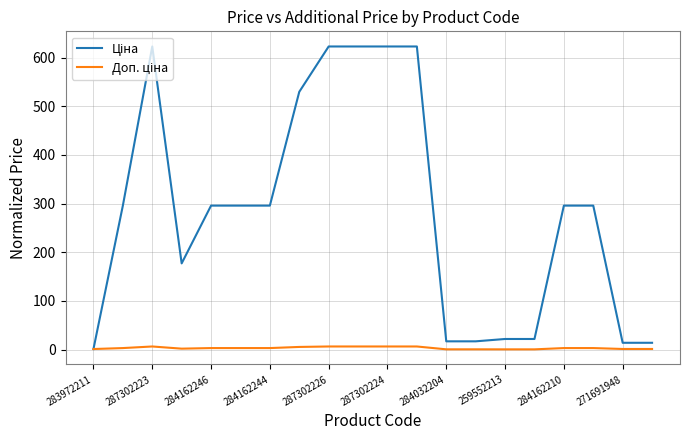

What is the greatest value displayed?

622.9